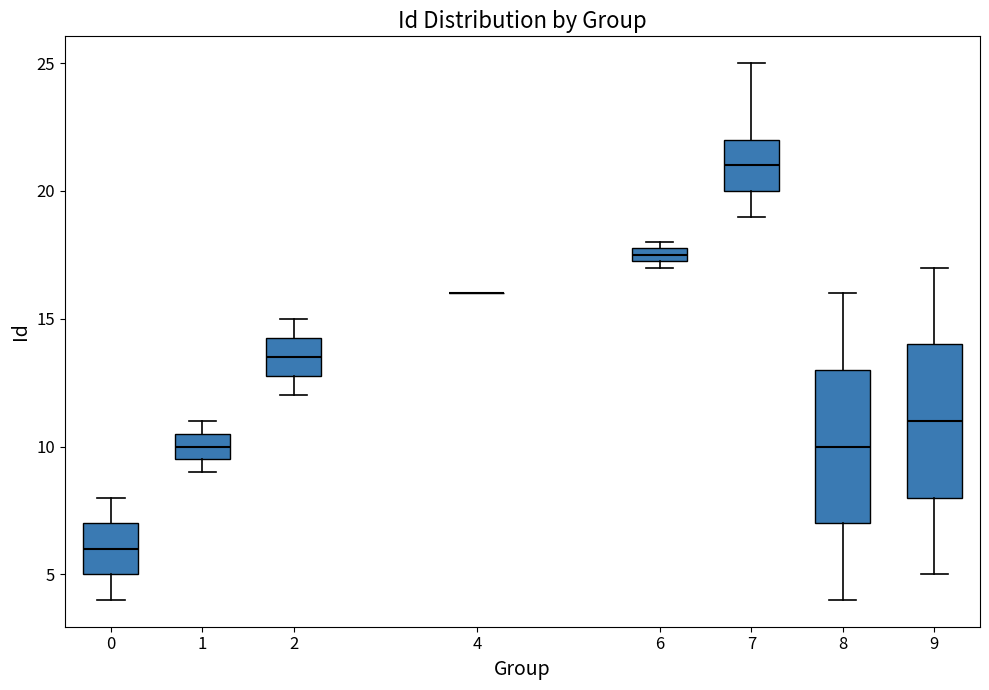

Where does the median line of the box at x = 1 sit on the y-axis? The values are not printed on the chart, so give them approximately, as read against the axis.

10.0